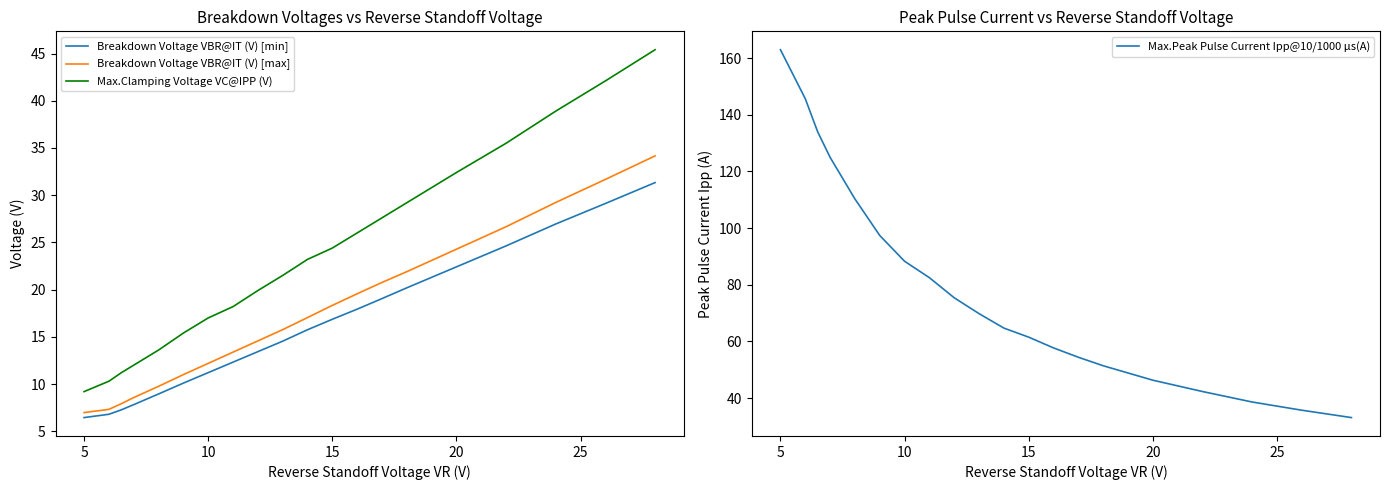

What is the difference between the maximum and second lowest values in the Breakdown Voltage VBR@IT (V) [max] series?

27.2